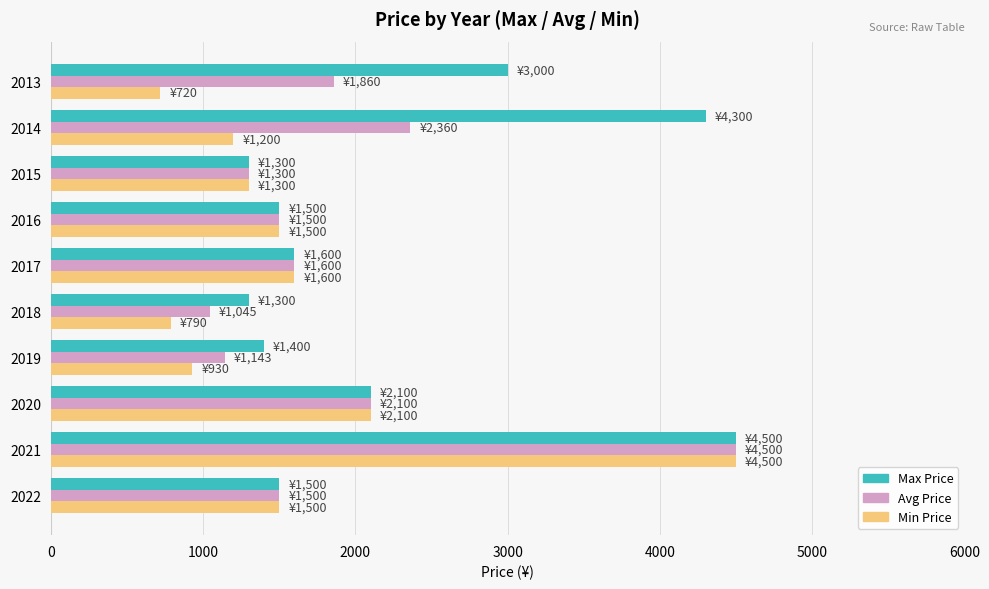

The value of Max Price at 2017 is 2432.8. True or false?

False